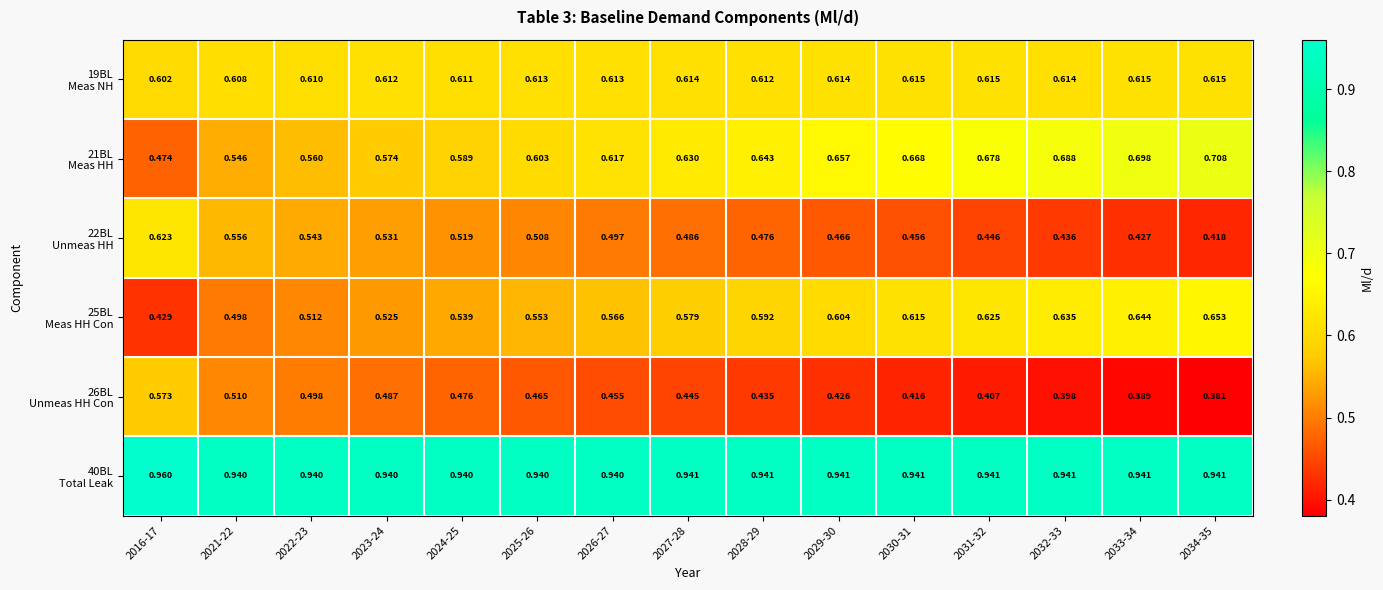

Count the number of data series in this chart.

6